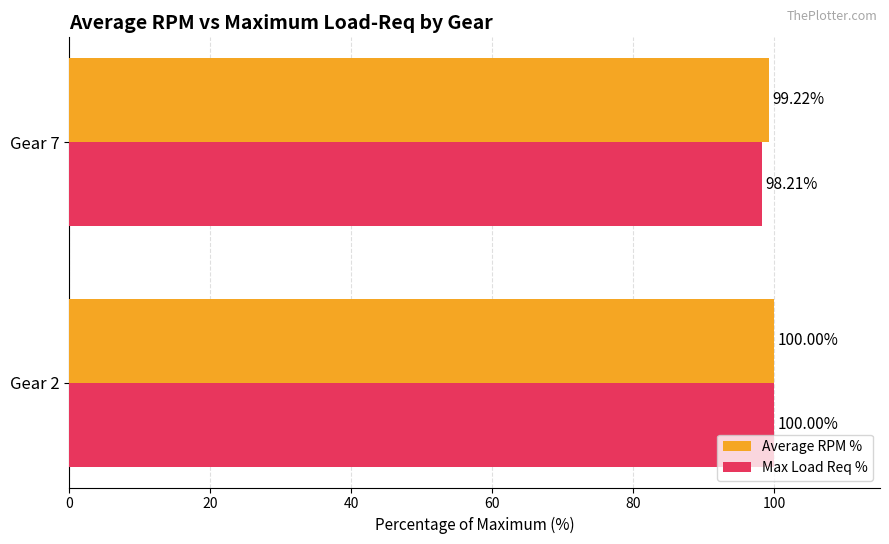

List the labels in order of Max Load Req % value, smallest first.

Gear 7, Gear 2